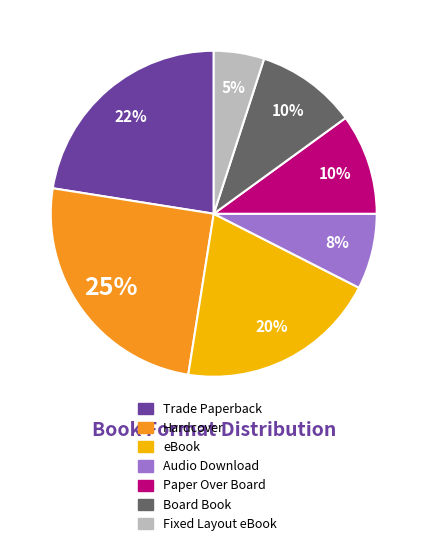

To the nearest percent, what portion does eBook represent?

20%